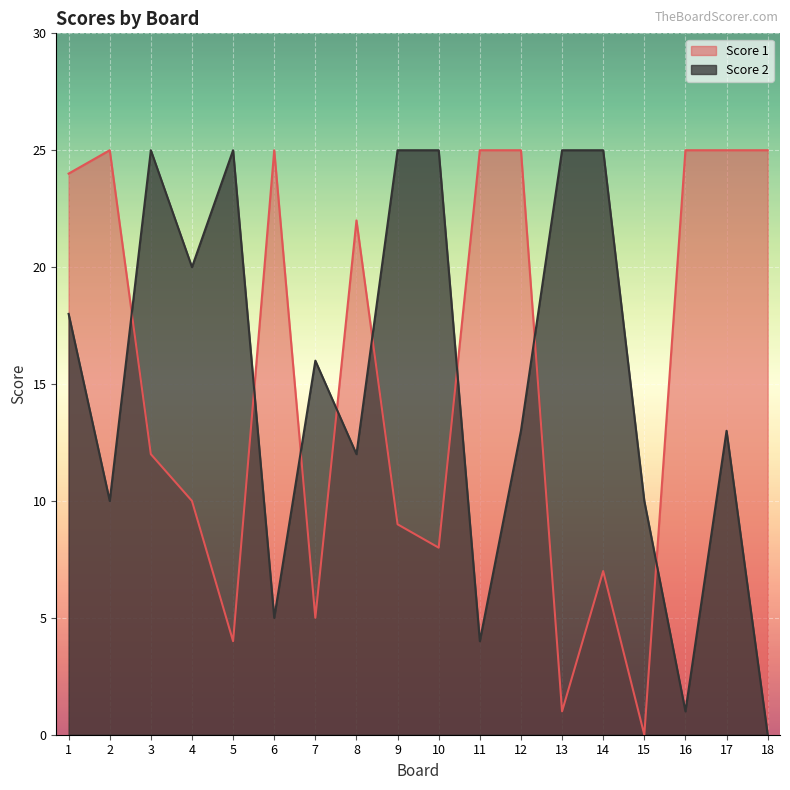

Reading left to right, extract all data points from this chart.

Score 1: 1=24	2=25	3=12	4=10	5=4	6=25	7=5	8=22	9=9	10=8	11=25	12=25	13=1	14=7	15=0	16=25	17=25	18=25
Score 2: 1=18	2=10	3=25	4=20	5=25	6=5	7=16	8=12	9=25	10=25	11=4	12=13	13=25	14=25	15=10	16=1	17=13	18=0